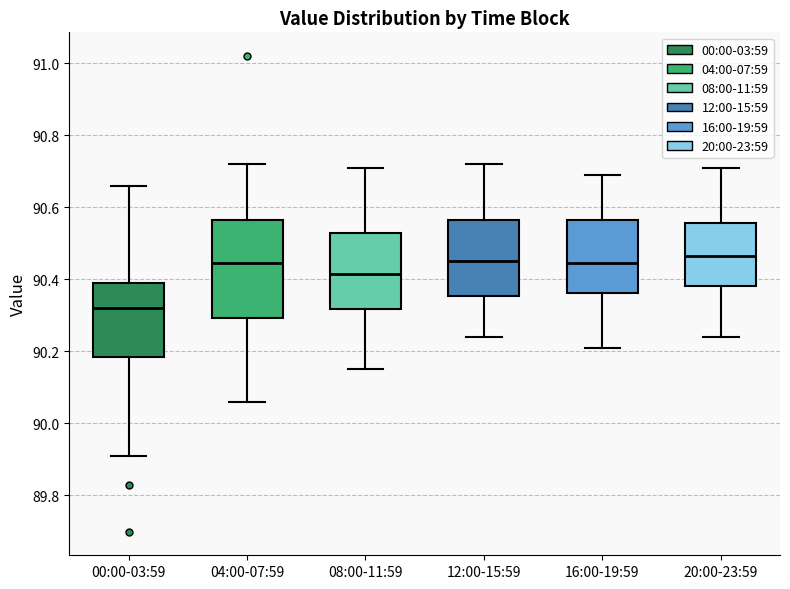

Where does the upper whisker of the box for 08:00-11:59 end on the y-axis? The values are not printed on the chart, so give them approximately, as read against the axis.

90.72